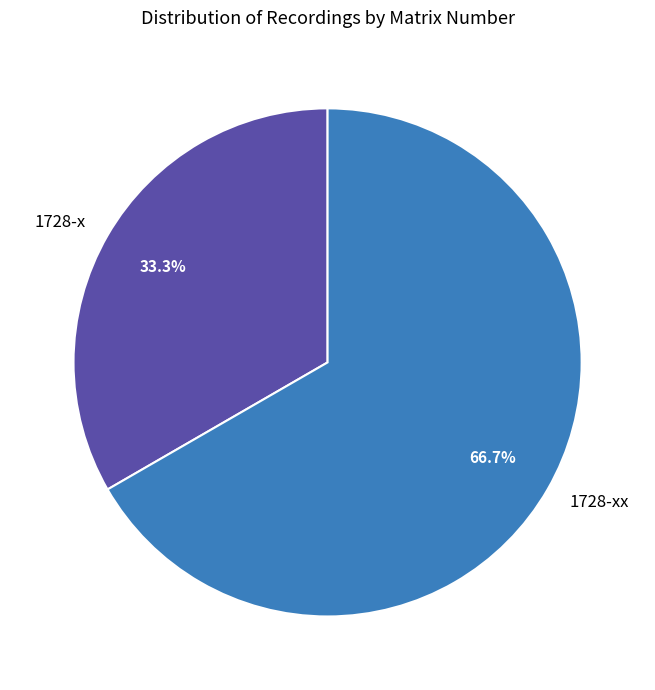

Rank the categories by value from lowest to highest.

1728-x, 1728-xx